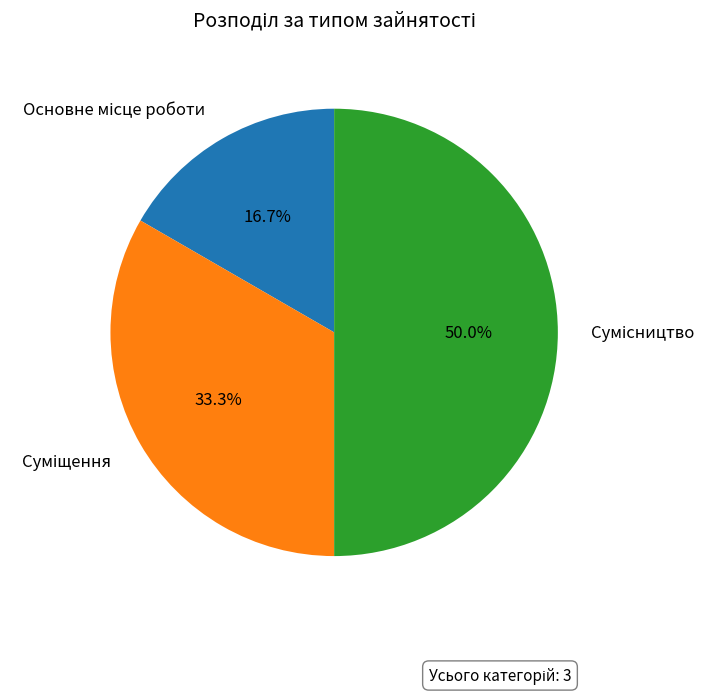

How many segments does this pie chart have?

3